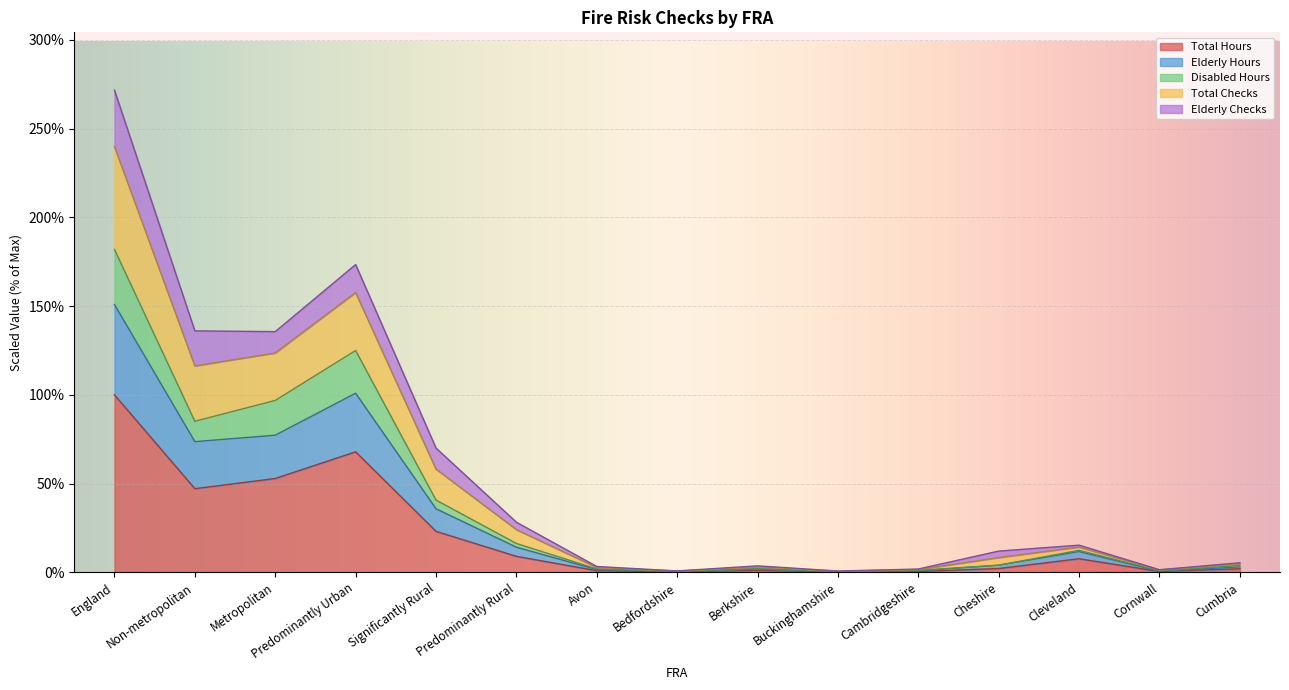

True or false: Total Hours and Disabled Hours cross at least once.

False